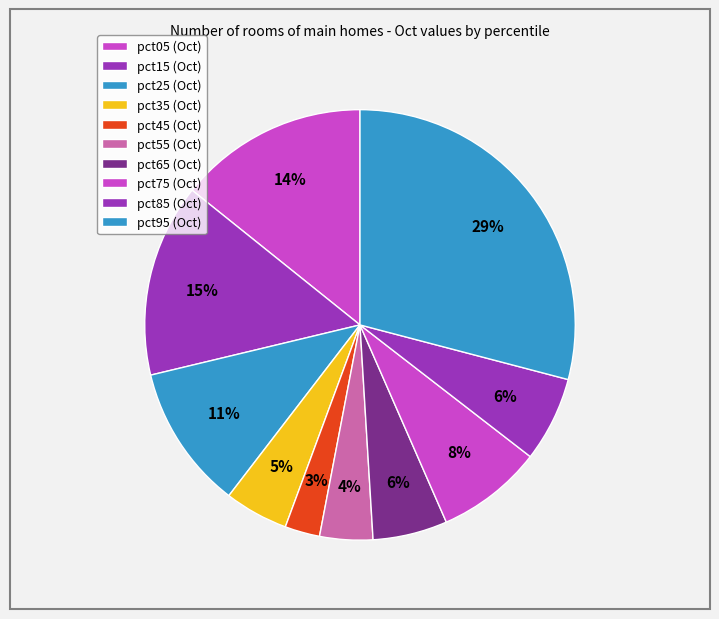

To the nearest percent, what is the average slice percentage?

10%